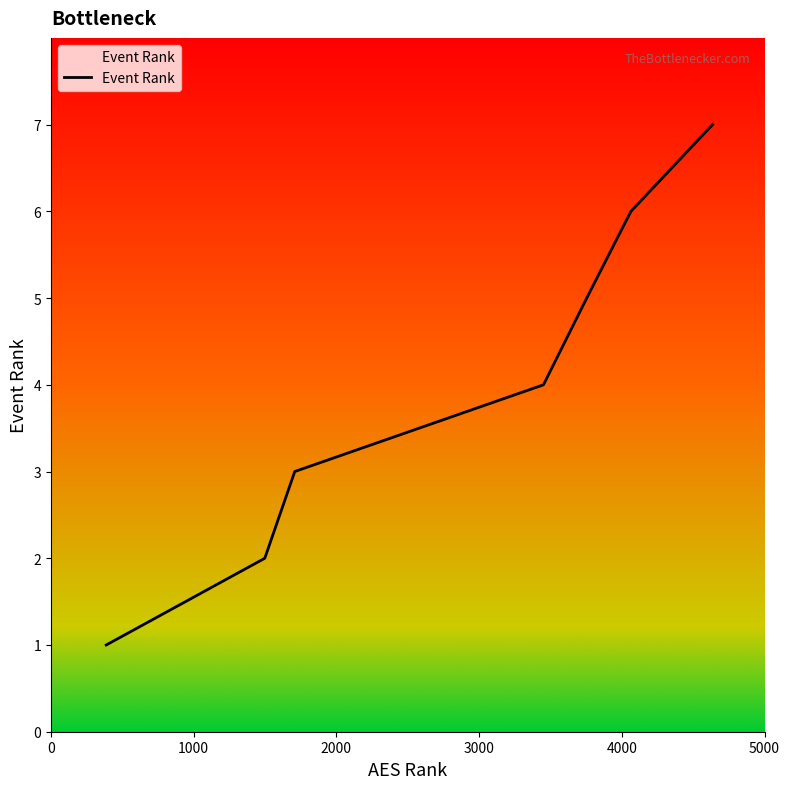

What position from the left is 4000?

5